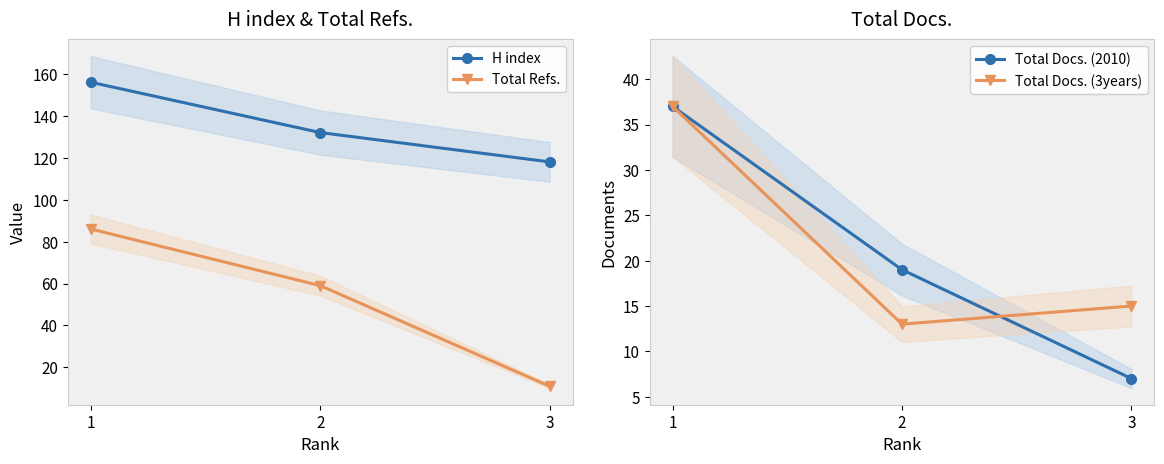

What are all the series names shown in the legend?

H index, Total Refs., Total Docs. (2010), Total Docs. (3years)